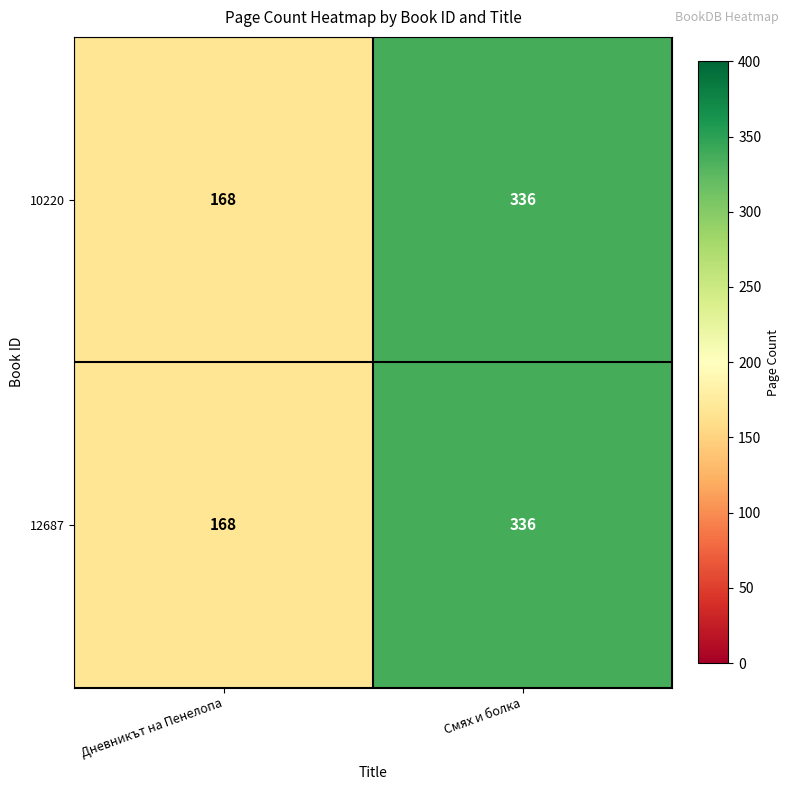

The value of 12687 at Дневникът на Пенелопа is 281. True or false?

False